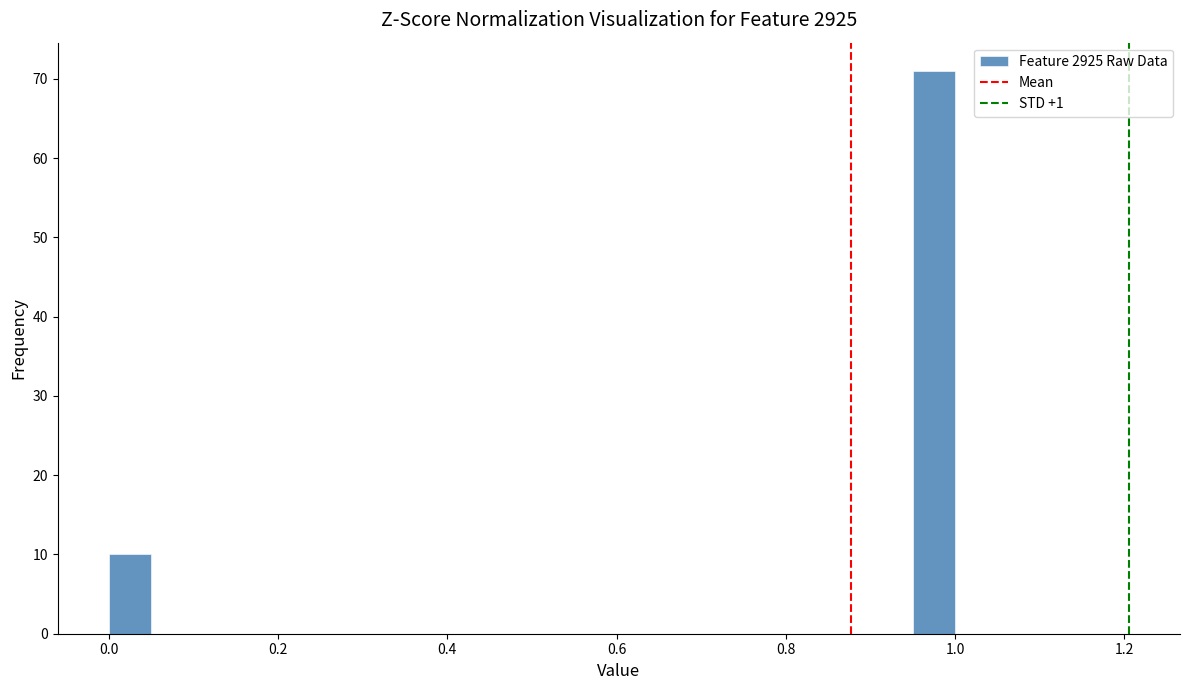

Read against the x-axis, roughly where is the centre of the tallest bar?

0.98